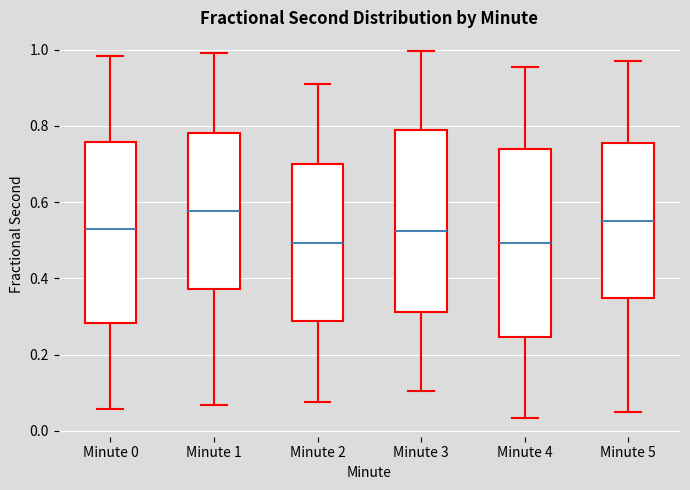

Which box's median line is the highest?

Minute 1